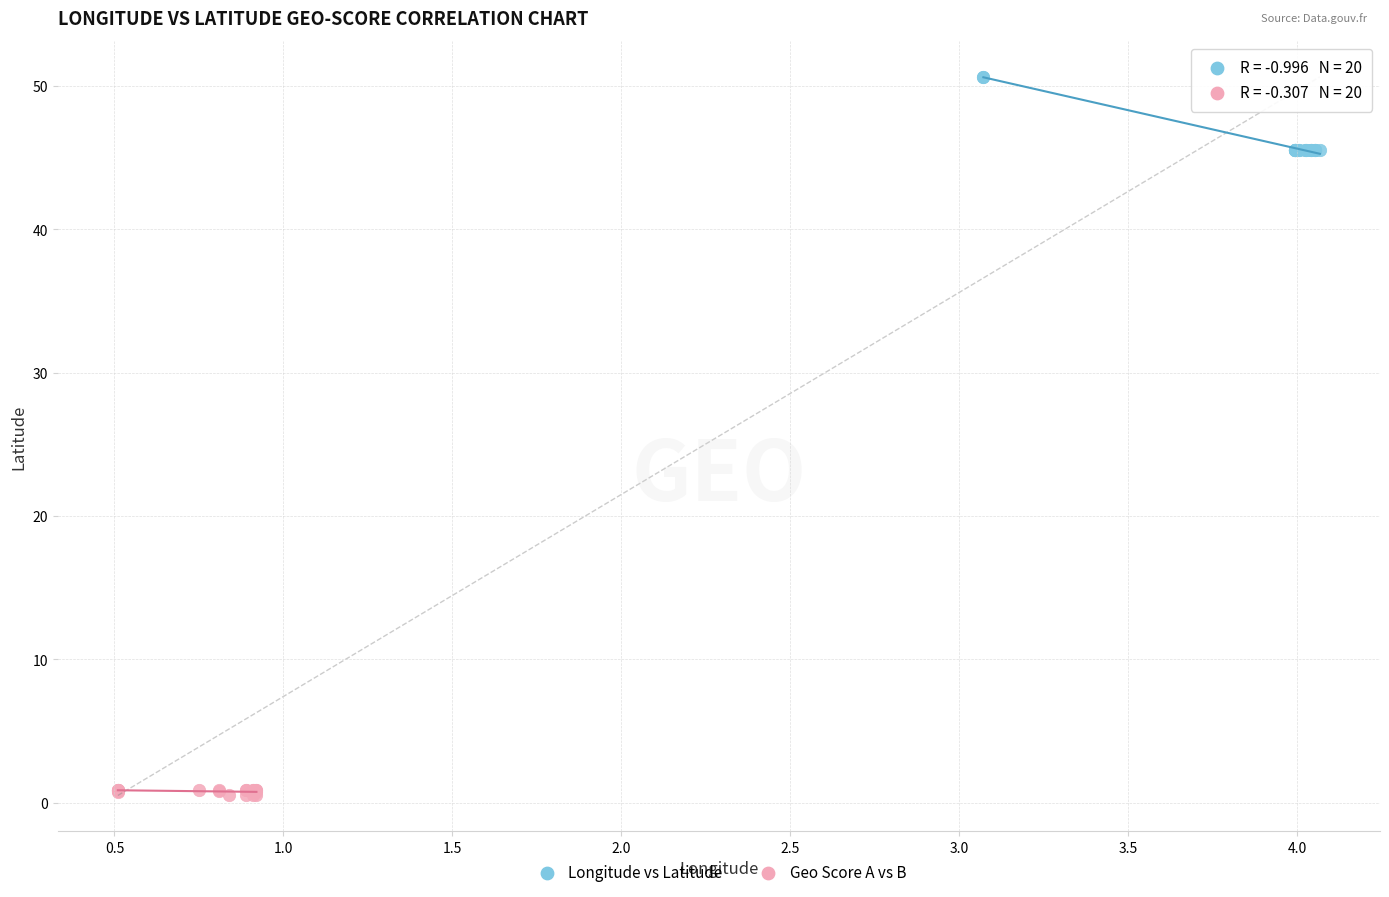

Which series contains the lowest Y value?

Geo Score A vs B